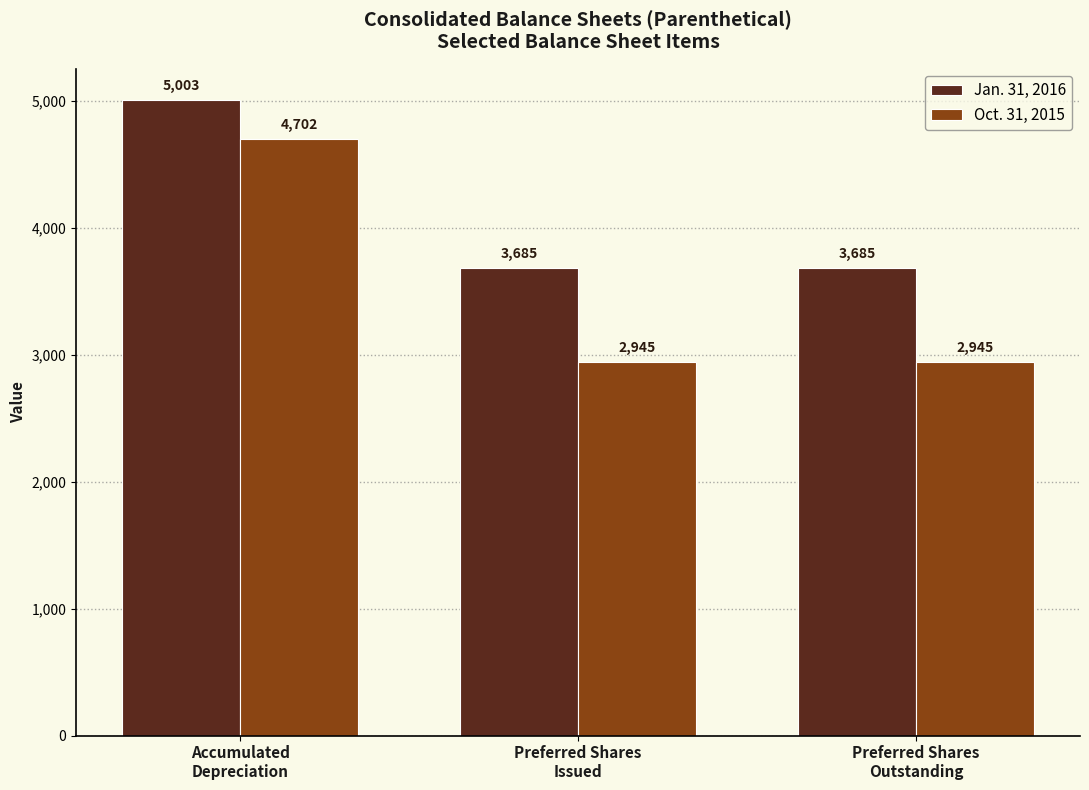

Which series has the widest spread of values?

Oct. 31, 2015